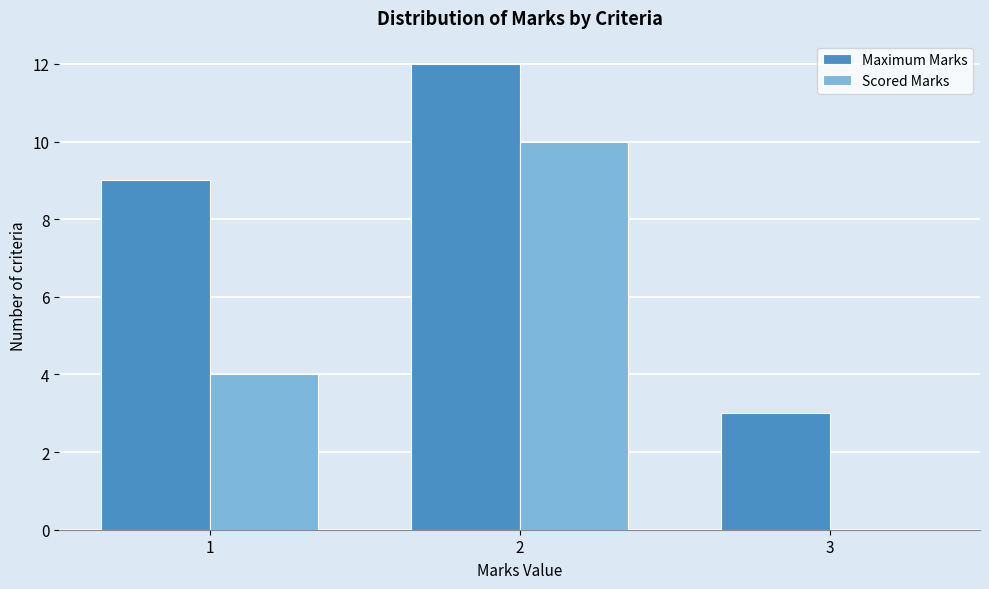

In the Scored Marks series, which range on the x-axis has the tallest bar?

1.5 to 2.5